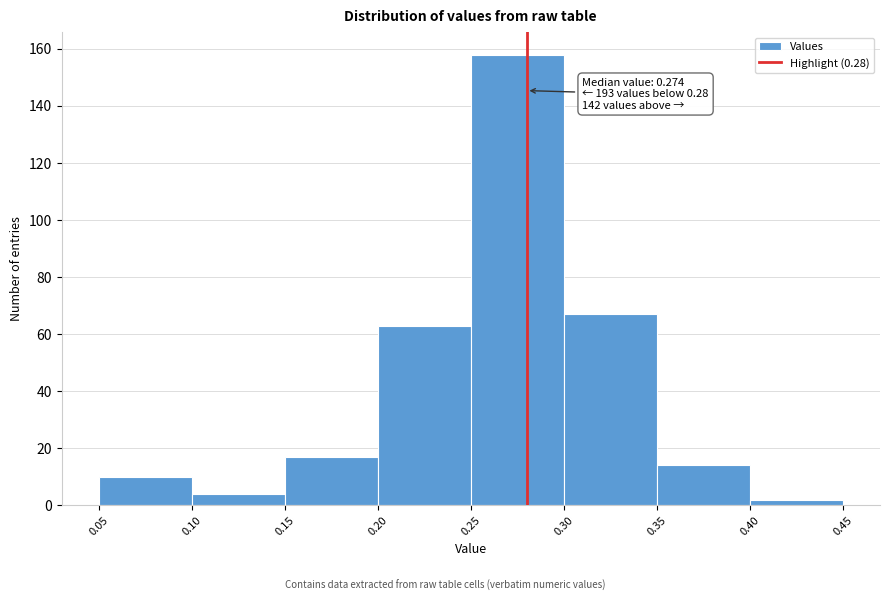

Over which range of the x-axis is the bar tallest?

0.25 to 0.30